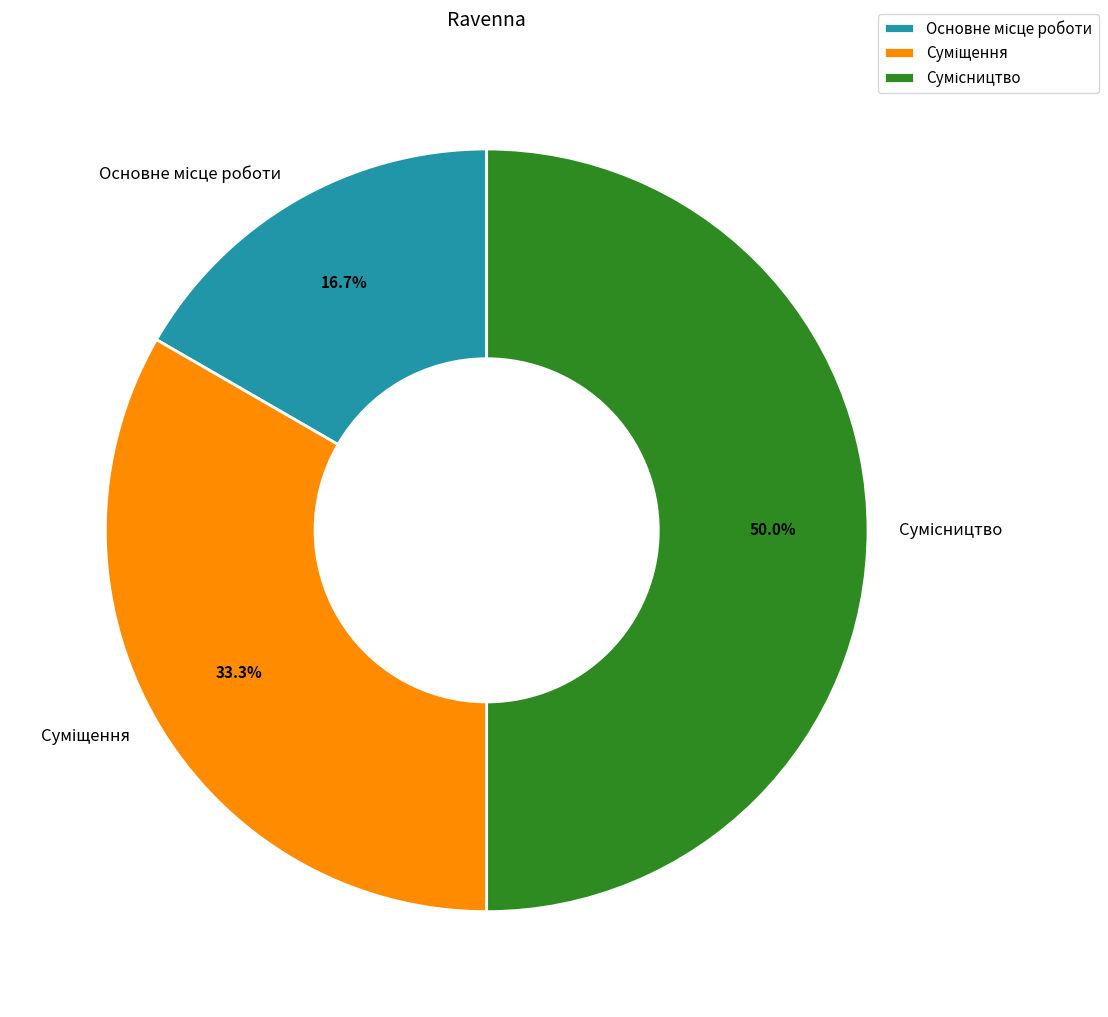

How many slices are in this pie chart?

3